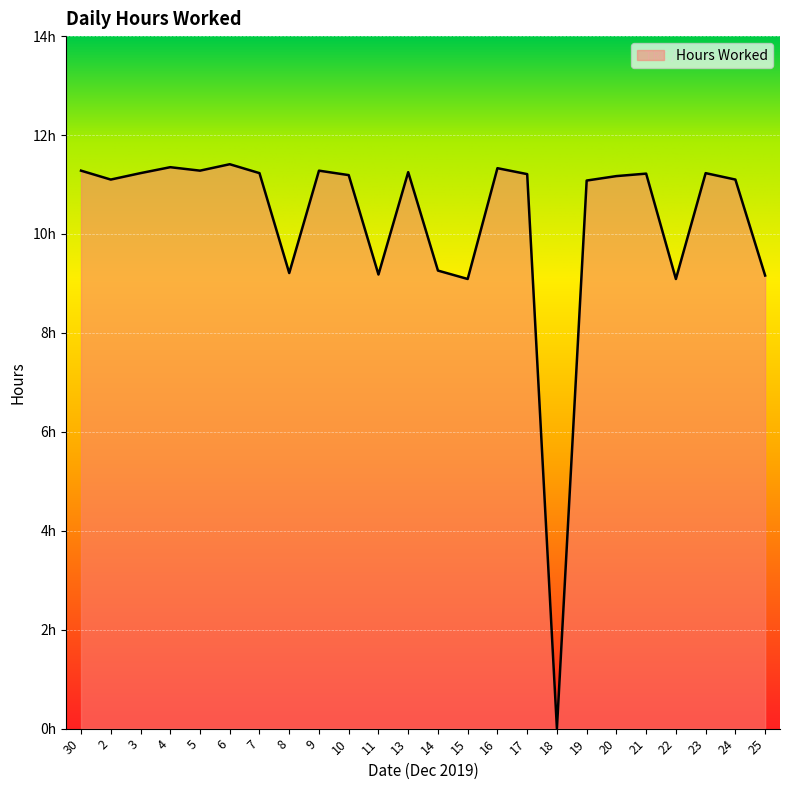

List the labels in order of value, smallest first.

18, 15, 22, 25, 11, 8, 14, 19, 2, 24, 20, 10, 17, 21, 3, 7, 23, 13, 30, 5, 9, 16, 4, 6